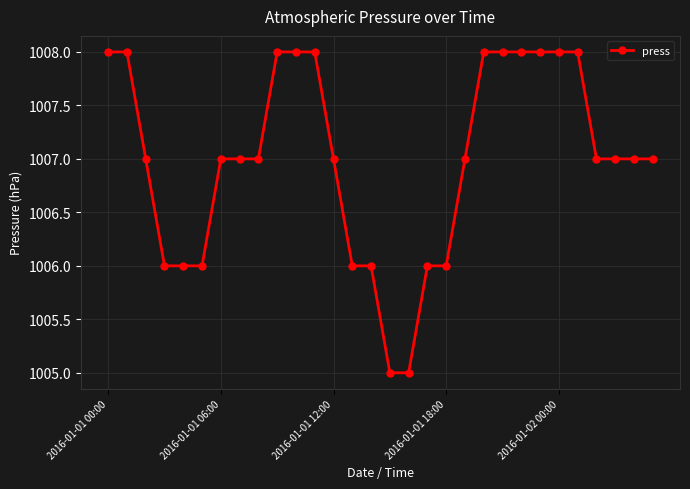

Reading right to left, what are all the values shown in this chart?

1007	1007	1007	1007	1008	1008	1008	1008	1008	1008	1007	1006	1006	1005	1005	1006	1006	1007	1008	1008	1008	1007	1007	1007	1006	1006	1006	1007	1008	1008